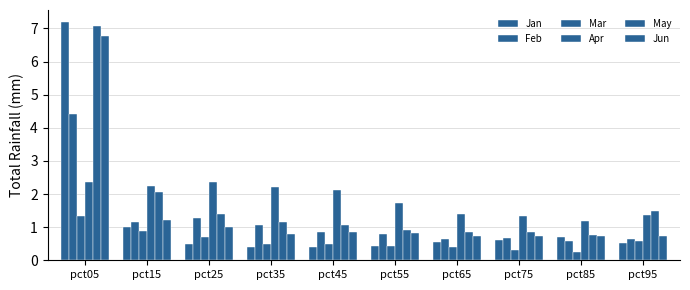

Between pct15 and pct95, which series saw the biggest shift?

Apr